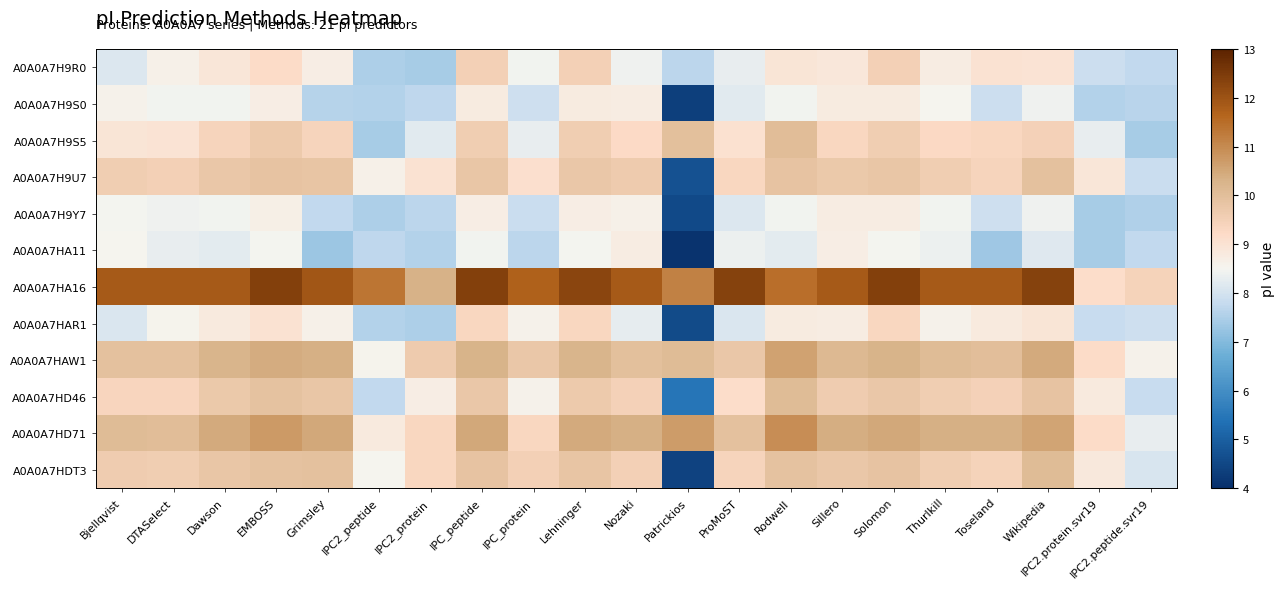

At which category is the sum across all series the highest?

Solomon